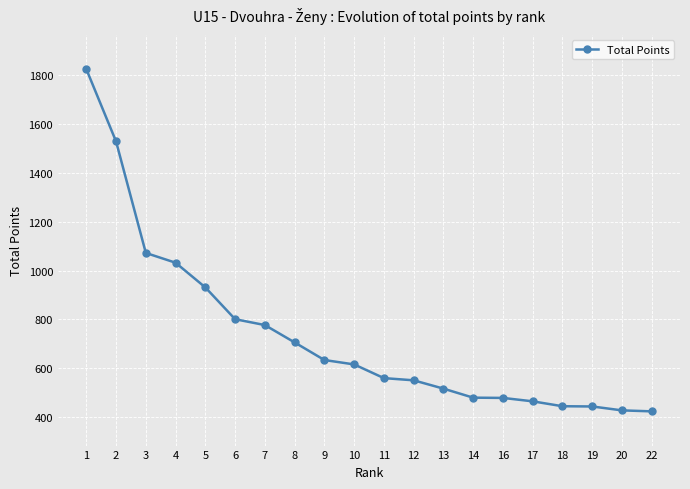

What is the value of the 16th point from the left?

465